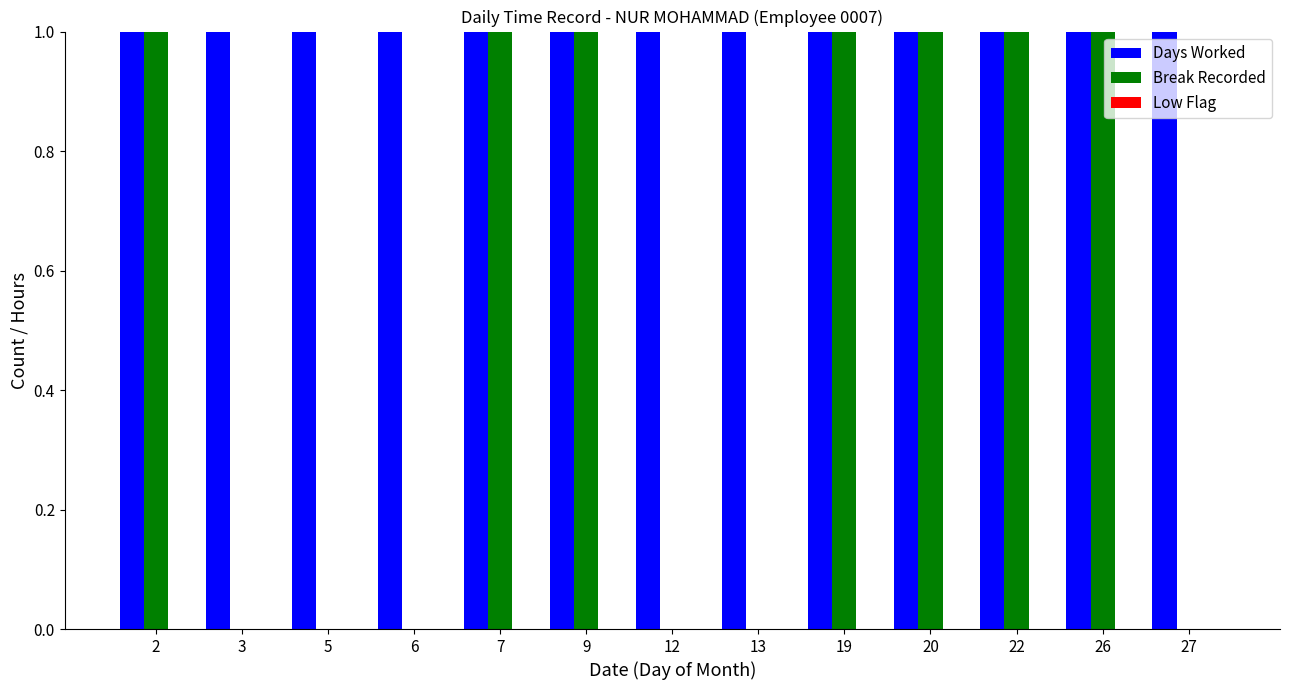

Which series has the largest total across all categories?

Days Worked